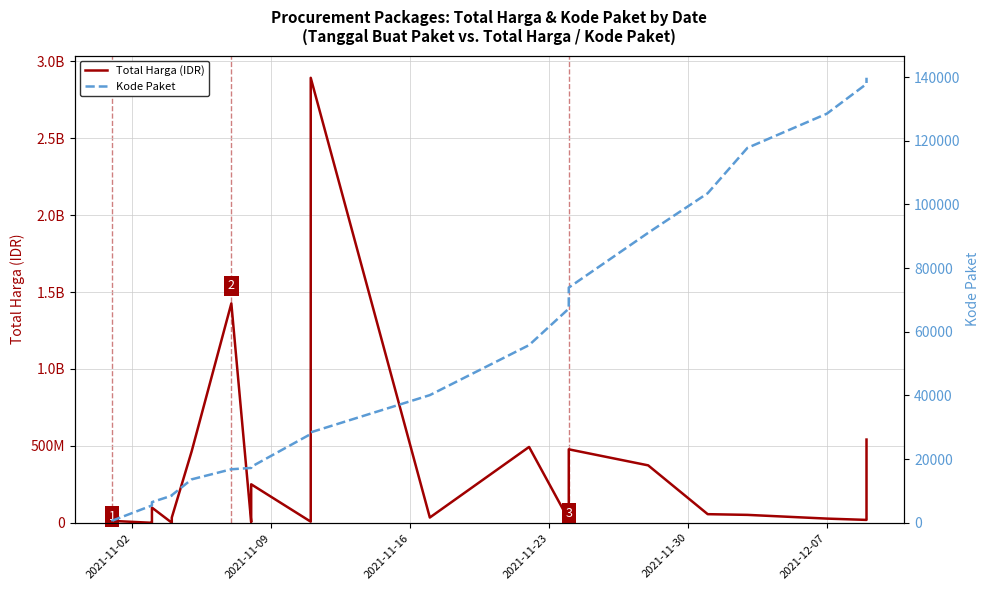

Which series has the largest total across all categories?

Total Harga (IDR)